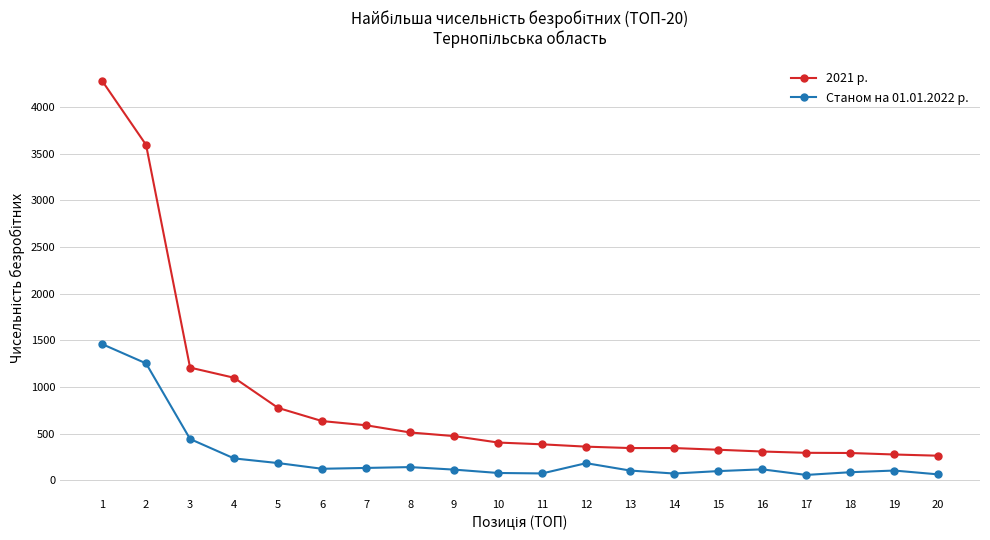

What is the greatest value displayed?

4280